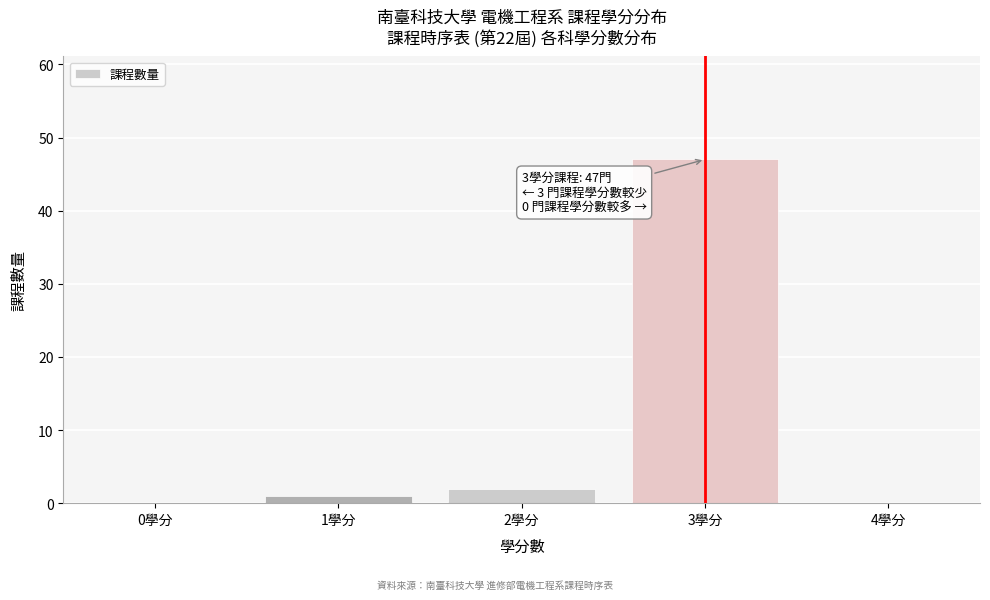

Reading left to right, extract all data points from this chart.

0學分=0	1學分=1	2學分=2	3學分=47	4學分=0